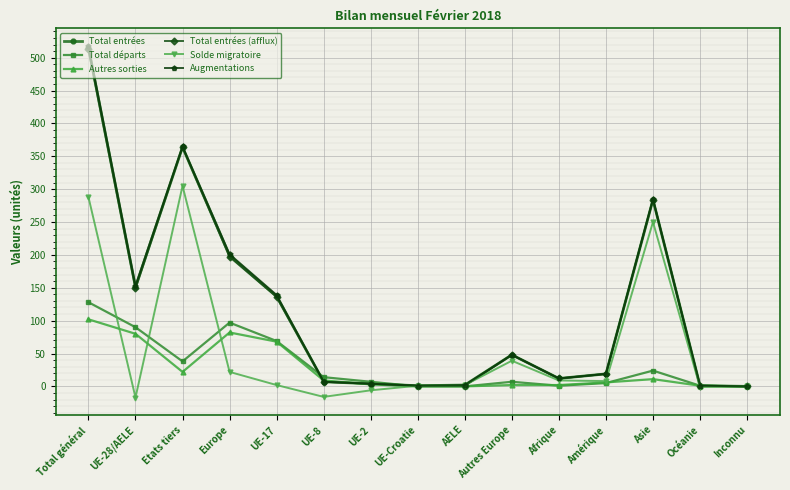

What is the greatest value displayed?

518